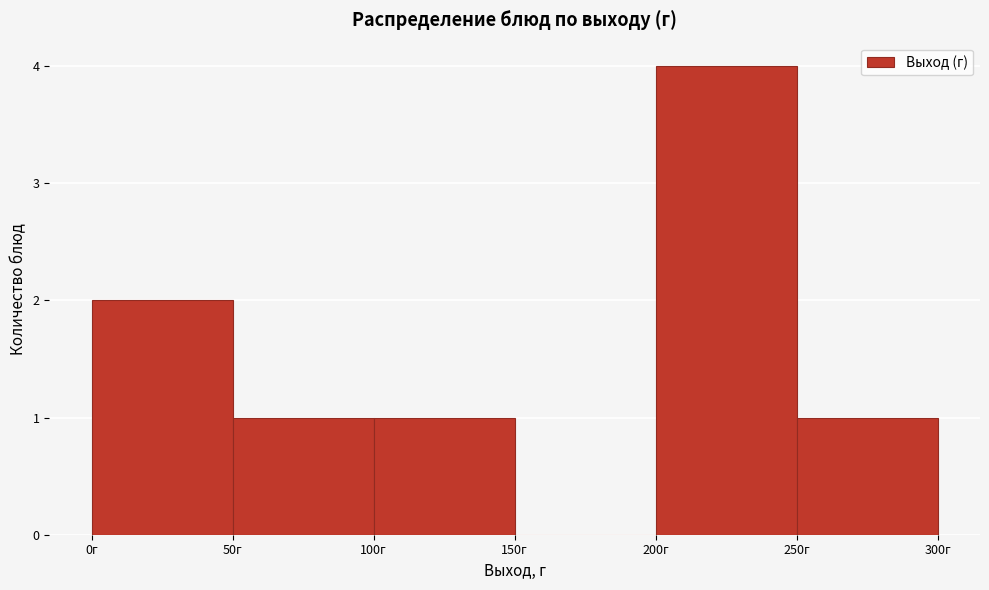

Reading left to right, transcribe this chart: for each bar, give the range it covers on the x-axis and its height. The values are not printed on the chart, so give them approximately, as read against the axis.

0 to 50: 2
50 to 100: 1
100 to 150: 1
150 to 200: 0
200 to 250: 4
250 to 300: 1